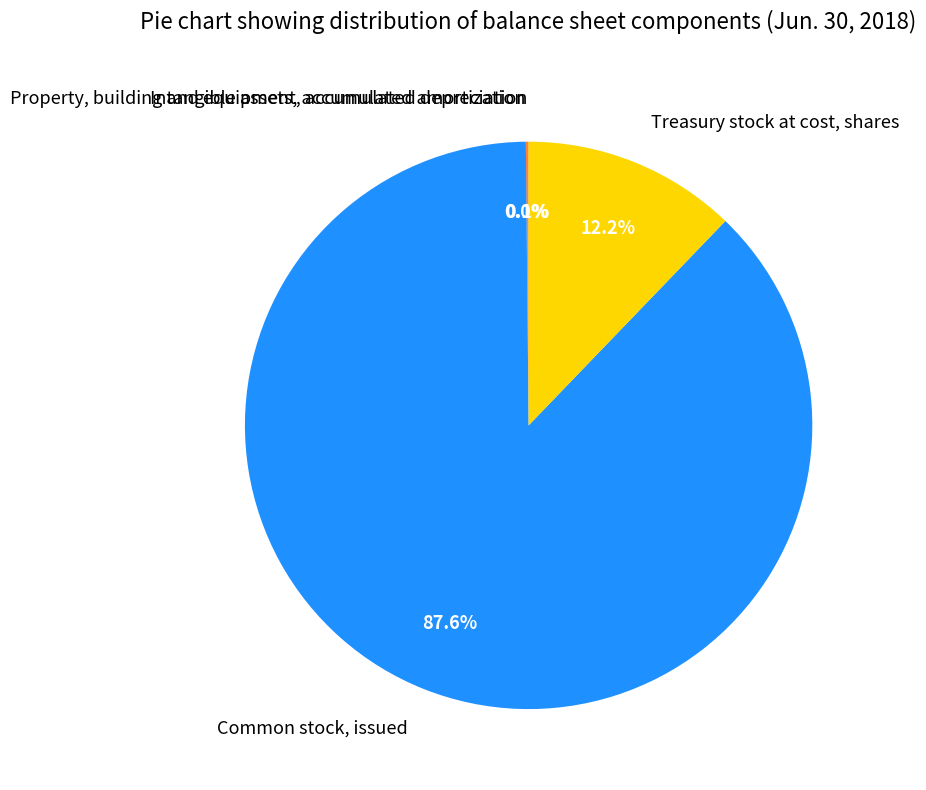

Approximately how many times larger is the value at Treasury stock at cost, shares compared to Common stock, issued?

0.1